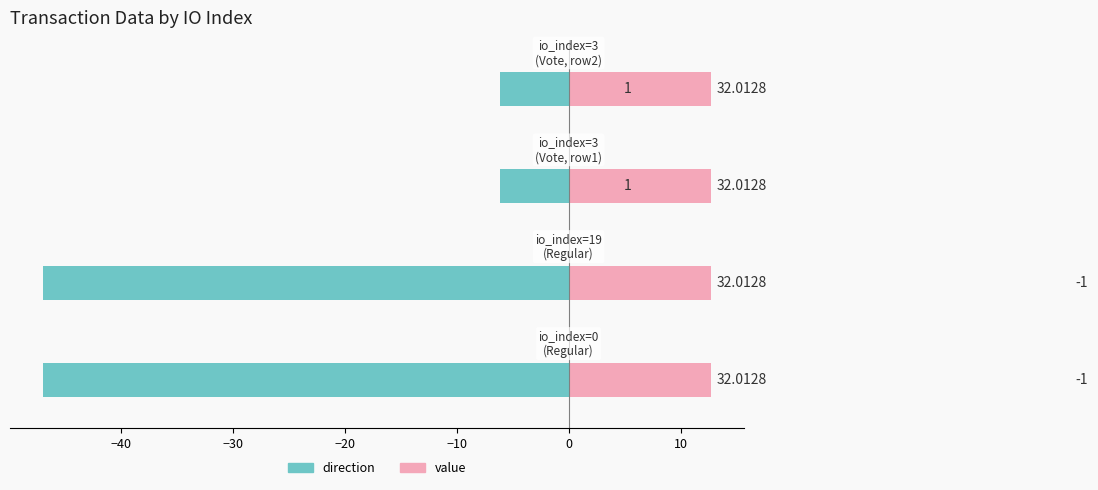

What is the value of the direction bar at the 1st from the left?

-46.9